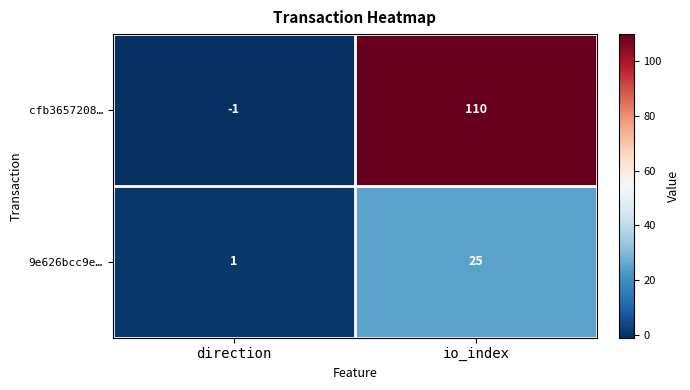

How many data points does each series have?

2